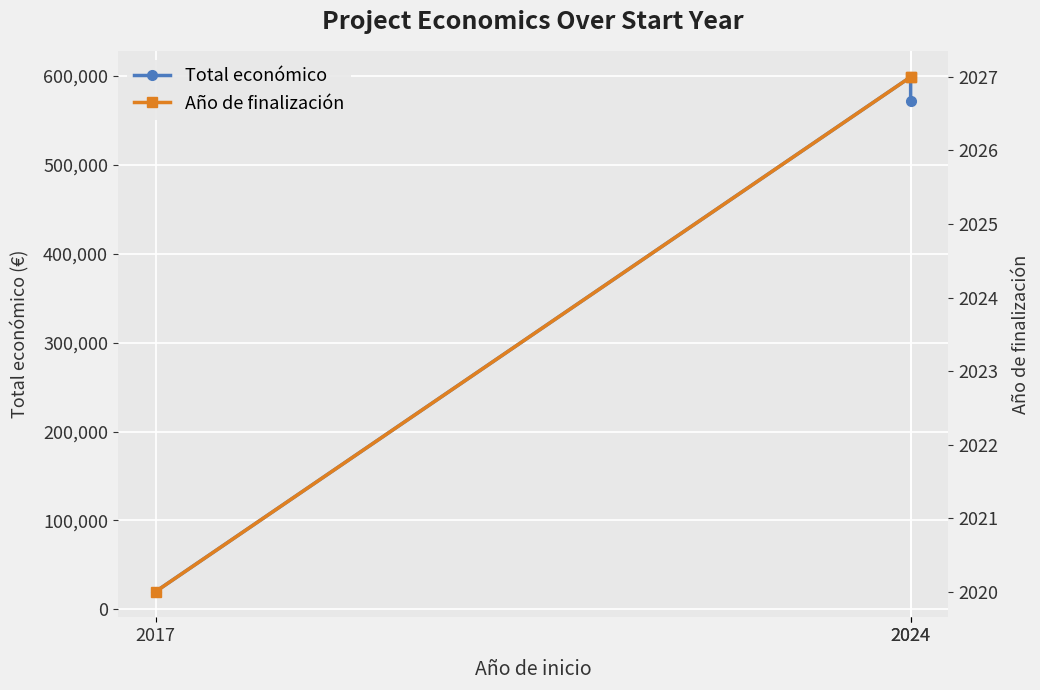

Reading right to left, list all the values displayed in this chart.

Total económico: 2017=20000	2024=598597	2024=571965
Año de finalización: 2017=2020	2024=2027	2024=2027